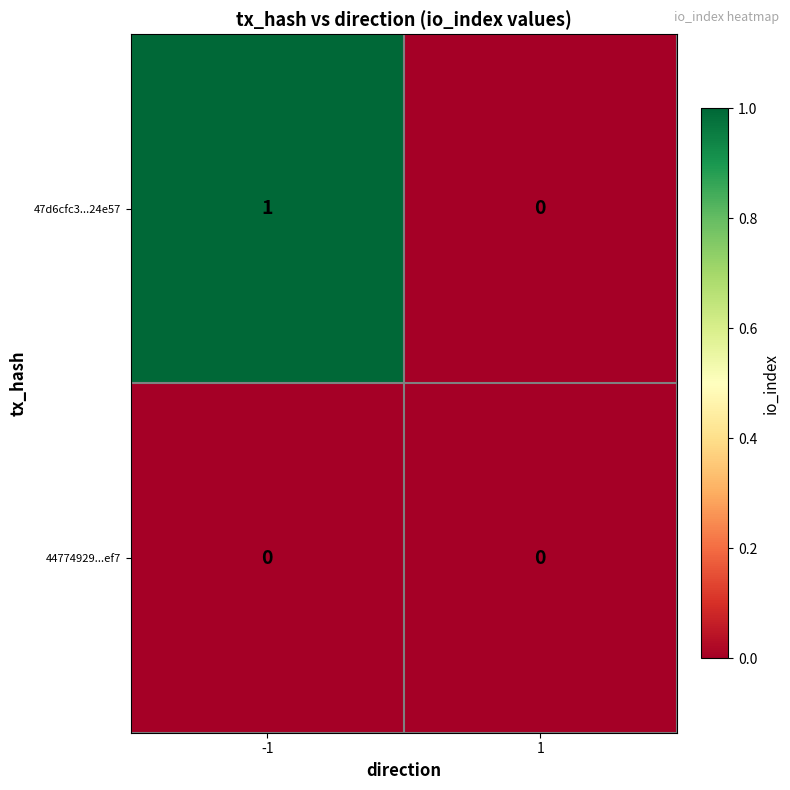

Reading right to left, transcribe all the data shown in this chart.

47d6cfc3...24e57: 1=0	-1=1
44774929...ef7: 1=0	-1=0